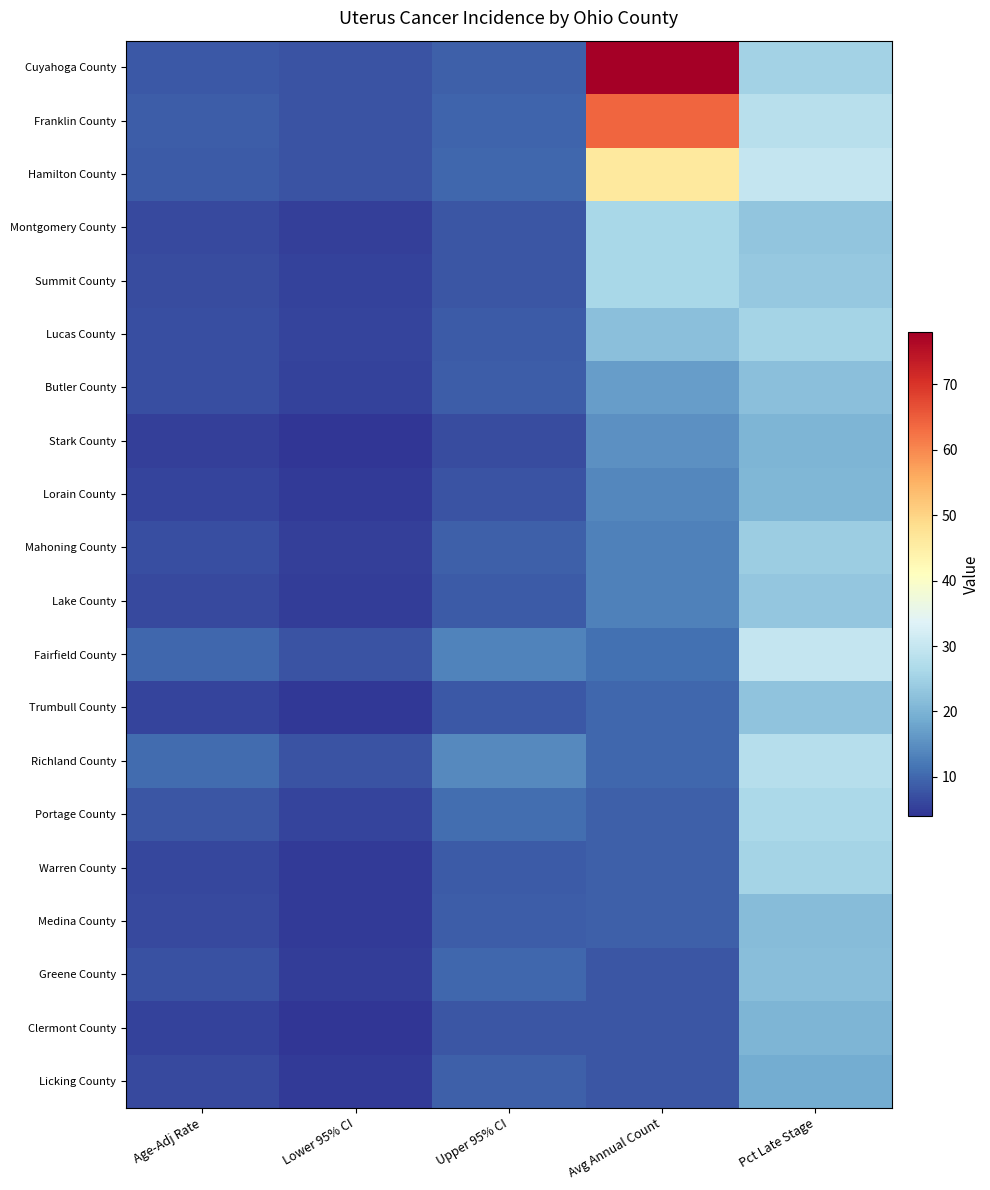

Rank the series at Avg Annual Count from highest to lowest value.

Cuyahoga County, Franklin County, Hamilton County, Montgomery County, Summit County, Lucas County, Butler County, Stark County, Lorain County, Mahoning County, Lake County, Fairfield County, Trumbull County, Richland County, Portage County, Warren County, Medina County, Greene County, Clermont County, Licking County